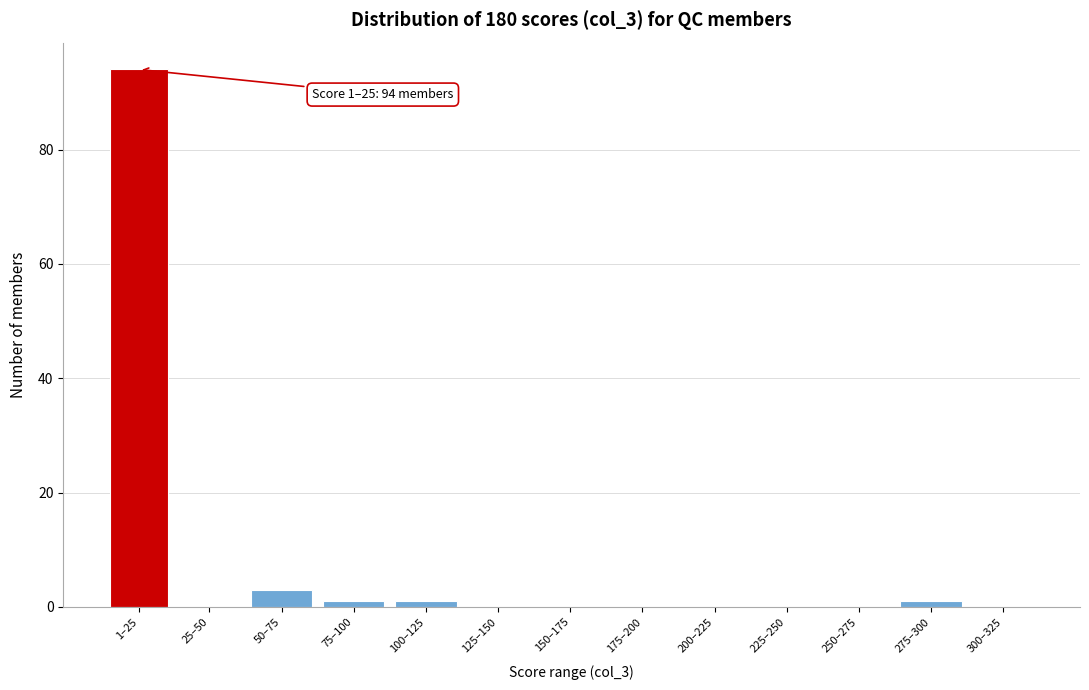

Reading left to right, what are all the values shown in this chart?

1–25=94	25–50=0	50–75=3	75–100=1	100–125=1	125–150=0	150–175=0	175–200=0	200–225=0	225–250=0	250–275=0	275–300=1	300–325=0